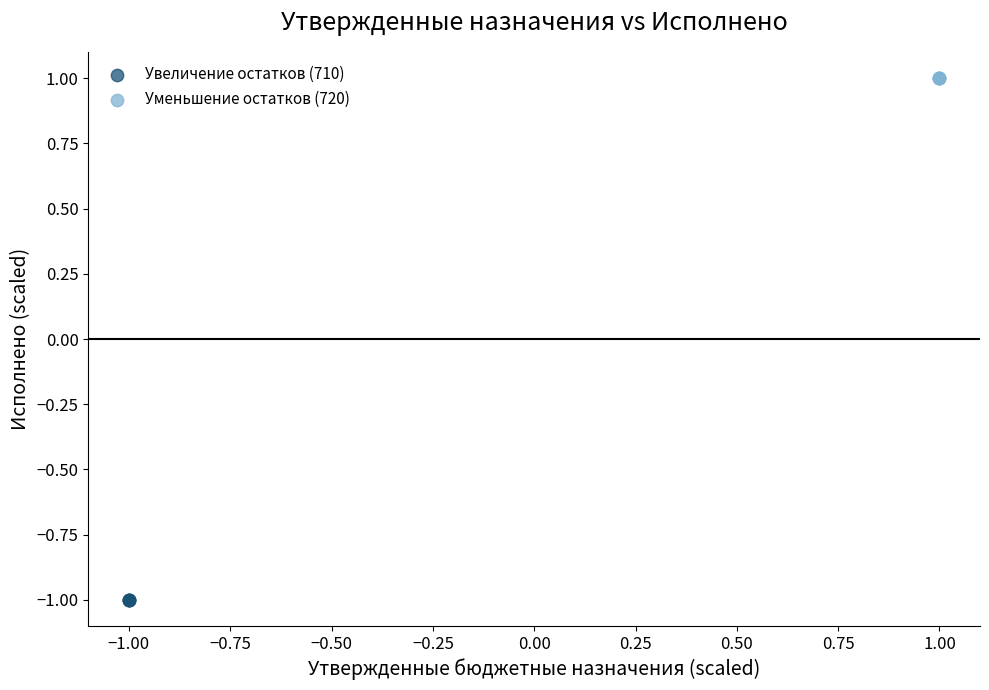

Which series contains the lowest Y value?

Увеличение остатков (710)